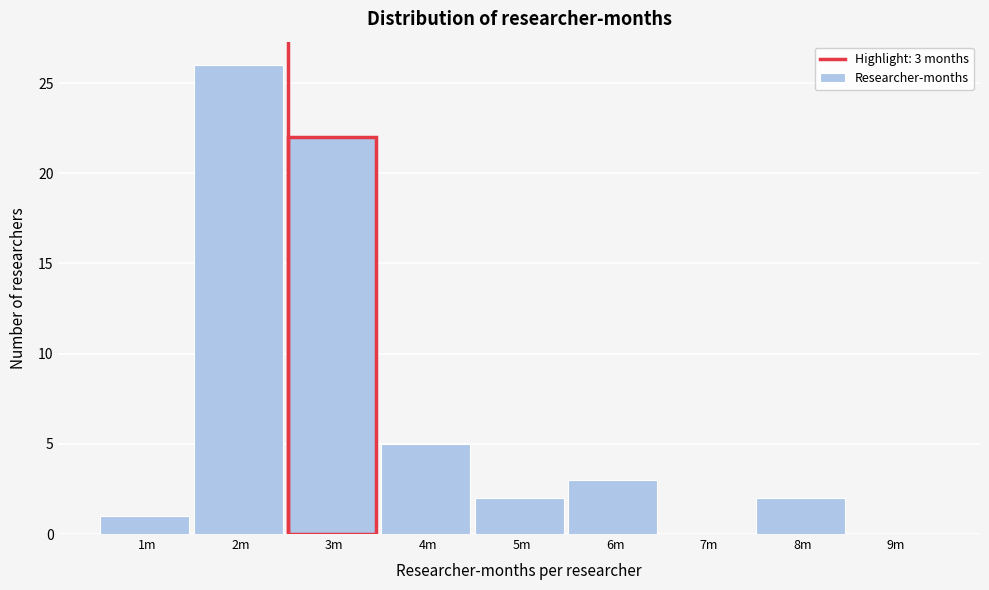

Reading left to right, transcribe all the data shown in this chart.

1m=1	2m=26	3m=22	4m=5	5m=2	6m=3	7m=0	8m=2	9m=0